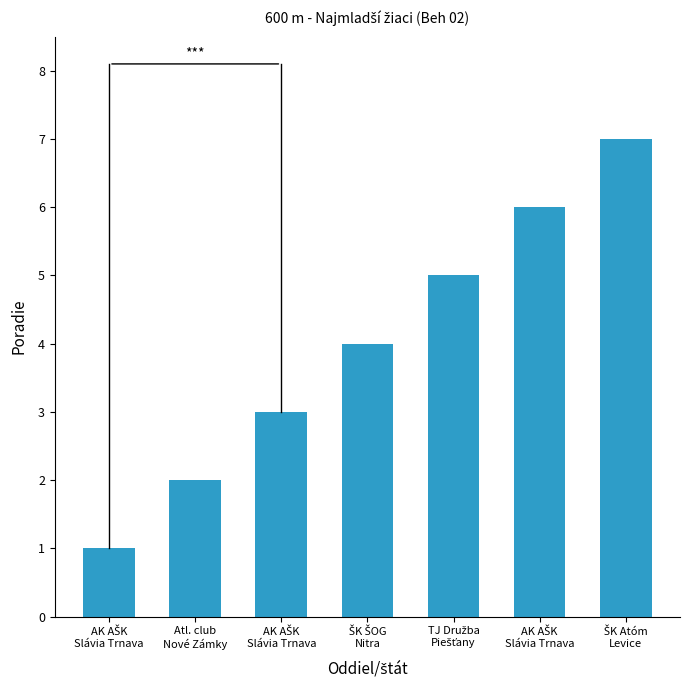

Reading right to left, extract all data points from this chart.

7	6	5	4	3	2	1